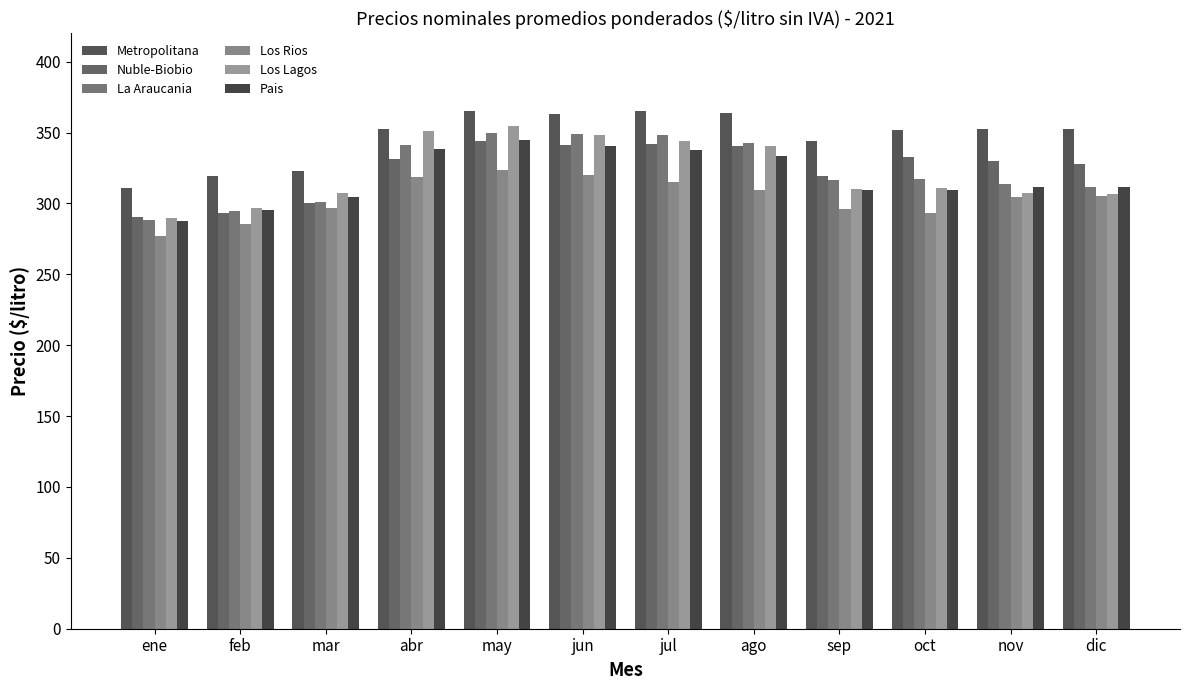

Reading left to right, list all the values displayed in this chart.

Metropolitana: 311.0	319.5	322.9	352.5	365.0	363.4	365.0	363.9	344.1	351.8	352.6	352.5
Nuble-Biobio: 290.7	293.3	300.1	331.6	343.8	341.0	341.6	340.9	319.3	332.9	329.7	327.6
La Araucania: 288.4	294.4	301.2	341.5	349.6	348.7	348.1	342.6	316.6	317.5	313.8	311.6
Los Rios: 276.9	285.4	296.9	318.6	323.7	319.8	315.4	309.2	296.0	293.4	304.8	305.2
Los Lagos: 289.8	297.0	307.5	350.8	354.8	348.4	344.0	340.9	309.9	310.7	307.3	307.0
Pais: 287.6	295.2	304.9	338.7	344.8	340.6	337.6	333.4	309.5	309.7	311.3	311.4